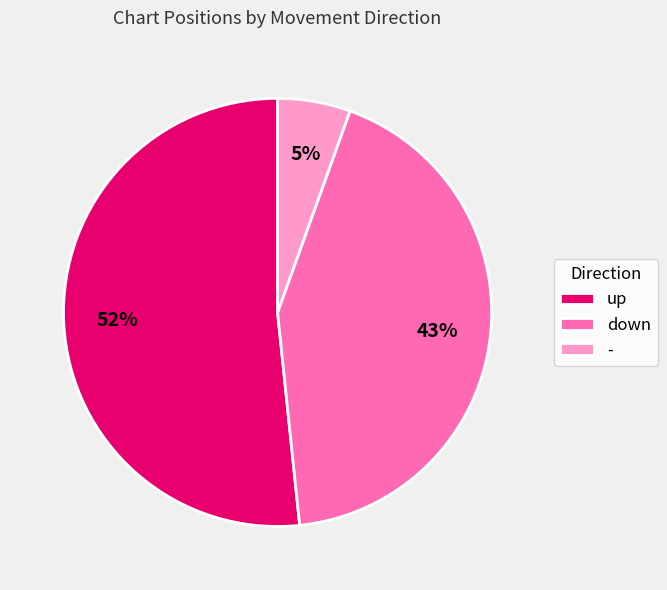

Do - and down together represent more than half of the pie?

No